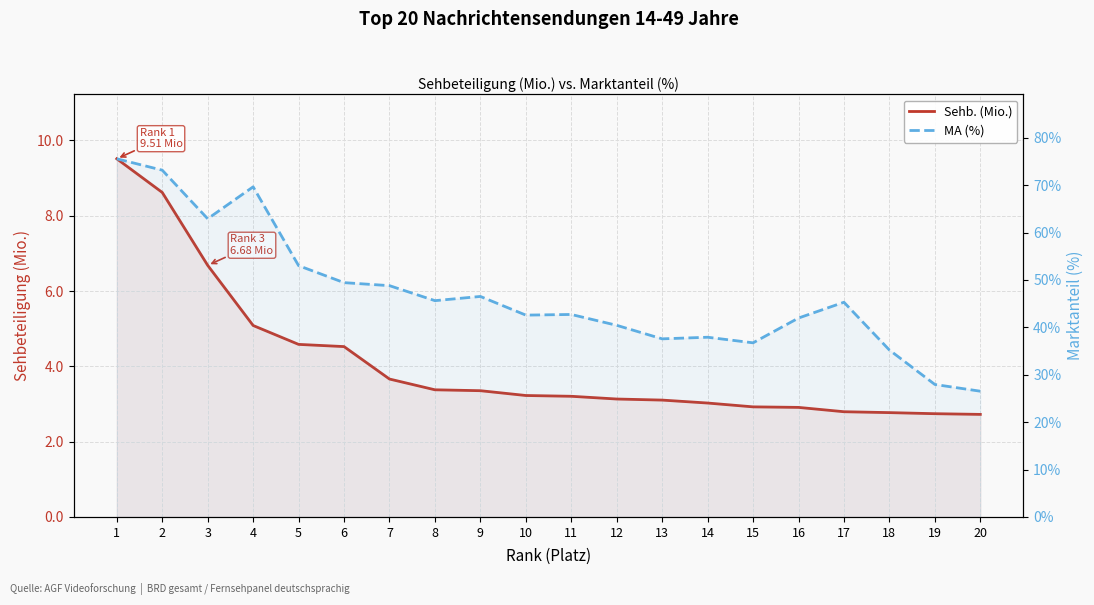

Reading right to left, transcribe all the data shown in this chart.

Sehb. (Mio.): 2.7	2.7	2.8	2.8	2.9	2.9	3.0	3.1	3.1	3.2	3.2	3.4	3.4	3.7	4.5	4.6	5.1	6.7	8.6	9.5
MA (%): 26.5	28.0	35.2	45.3	42.0	36.7	37.9	37.6	40.4	42.7	42.6	46.5	45.6	48.8	49.4	53.0	69.7	62.9	73.2	75.6